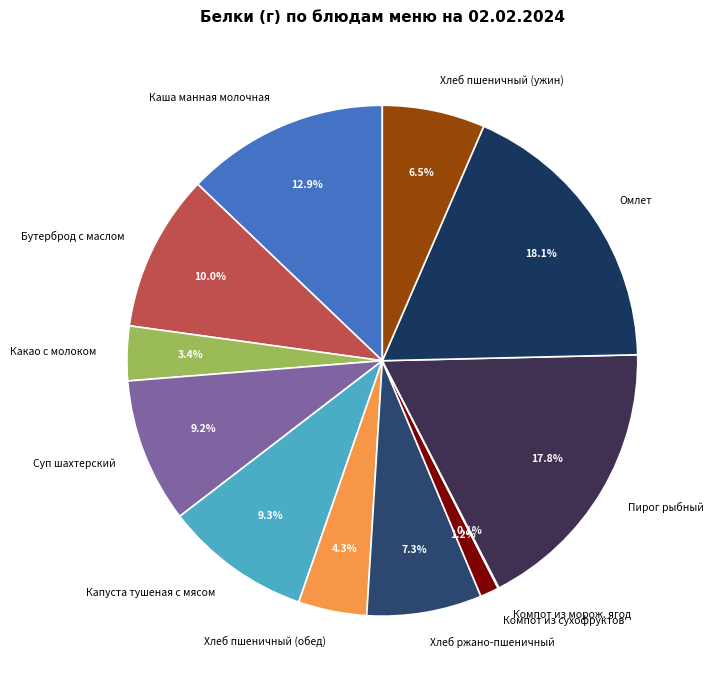

Does any single category account for the majority?

No